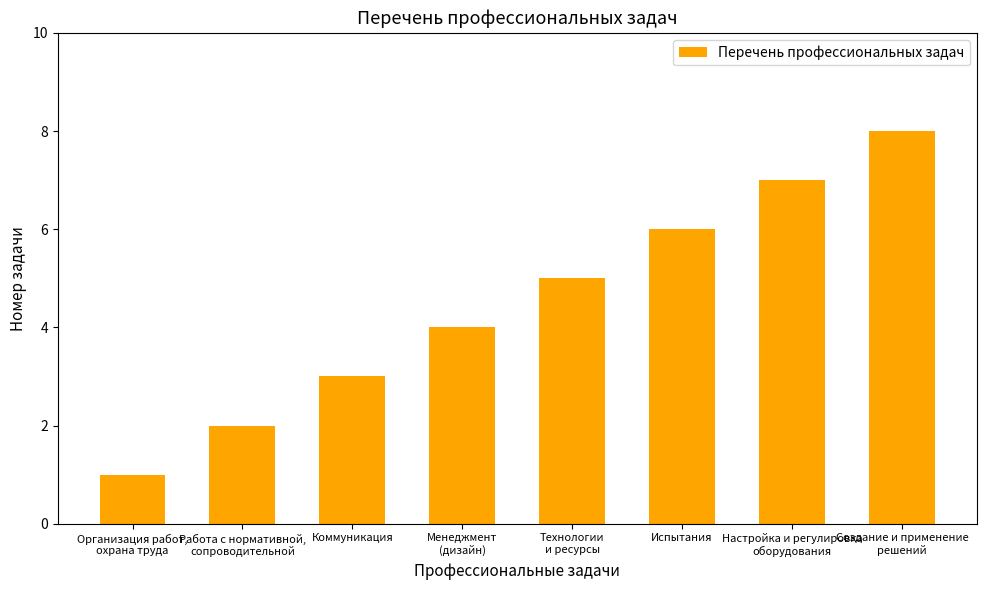

What is the difference between the values at Организация работ,
охрана труда and Коммуникация?

2